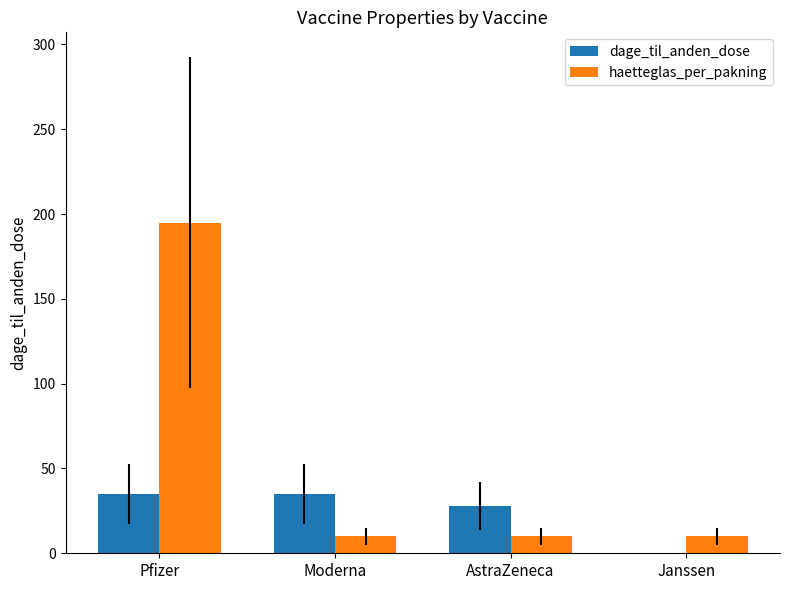

The value of dage_til_anden_dose at AstraZeneca is 13. True or false?

False